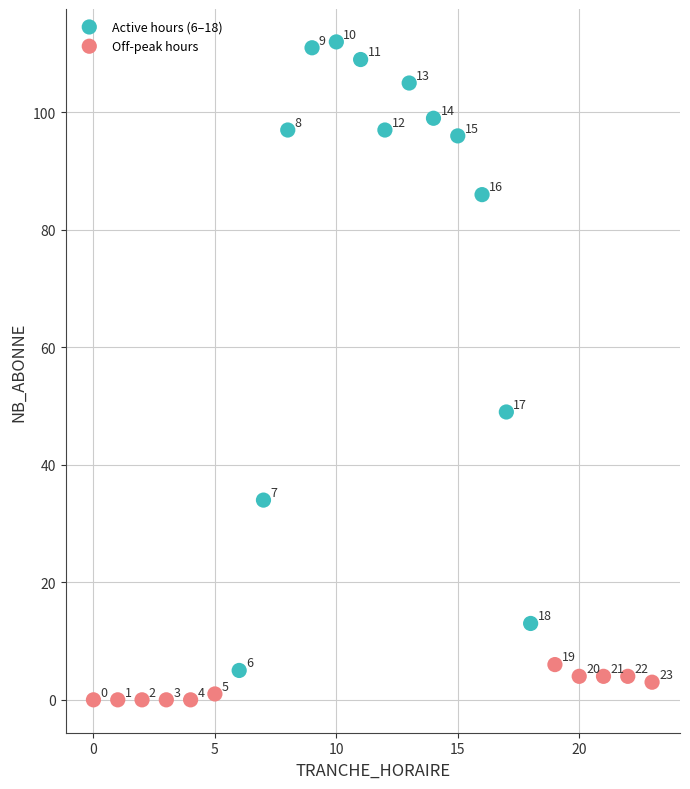

What are all the series names shown in the legend?

Active hours (6–18), Off-peak hours